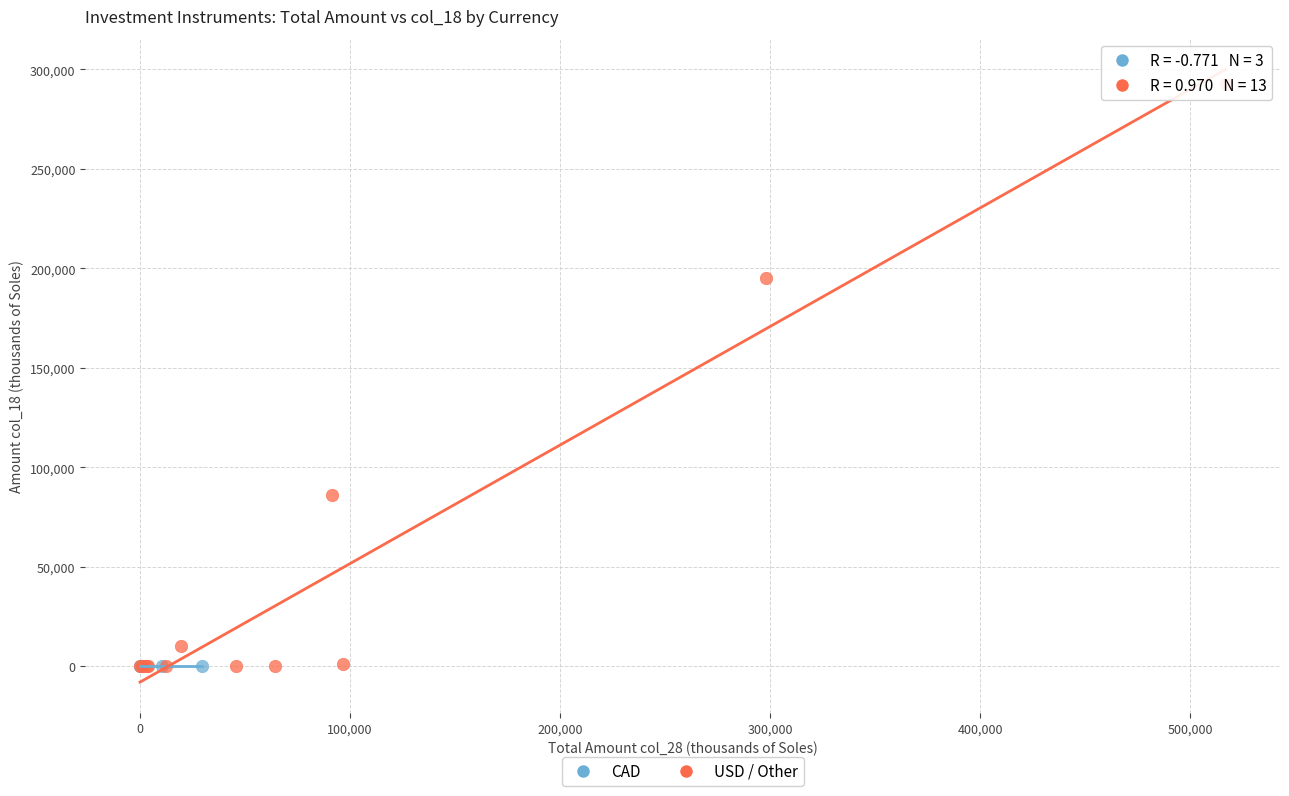

What are all the series names shown in the legend?

CAD, USD / Other